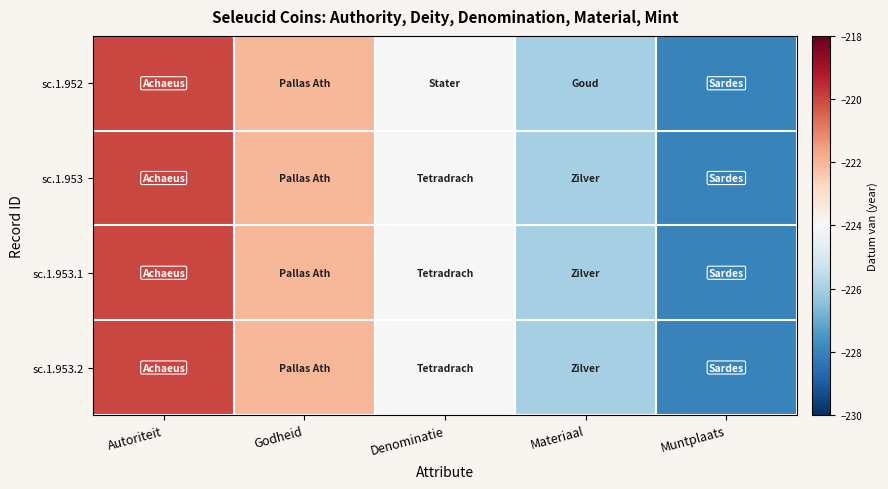

Rank the series at Denominatie from lowest to highest value.

sc.1.952, sc.1.953, sc.1.953.1, sc.1.953.2